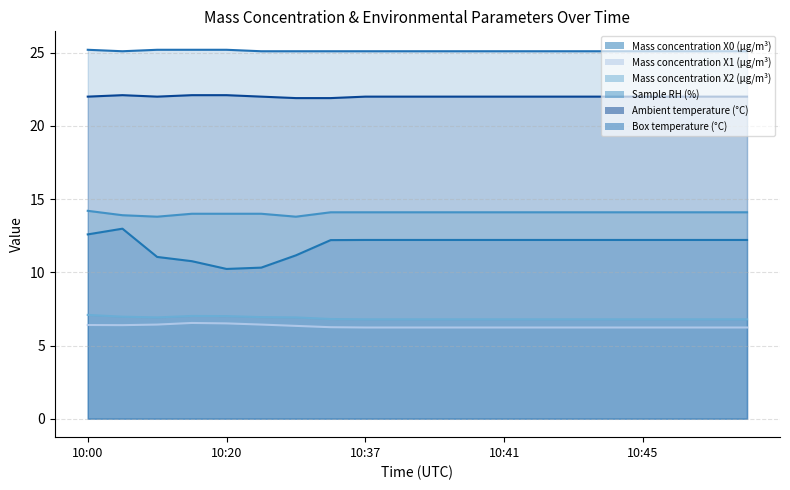

How many lines are shown in the chart?

6